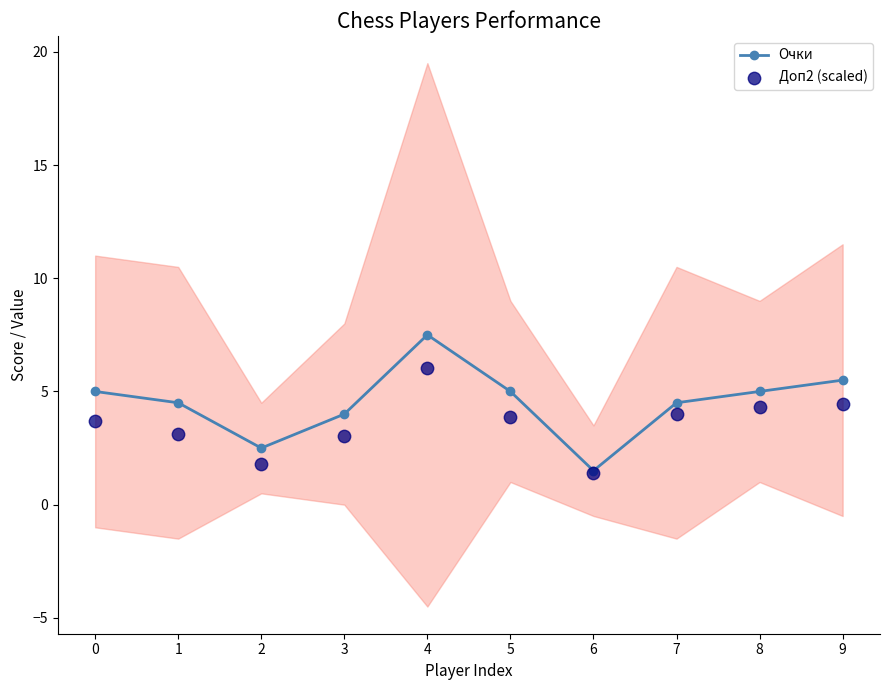

Which series has the widest spread of Y values?

Очки